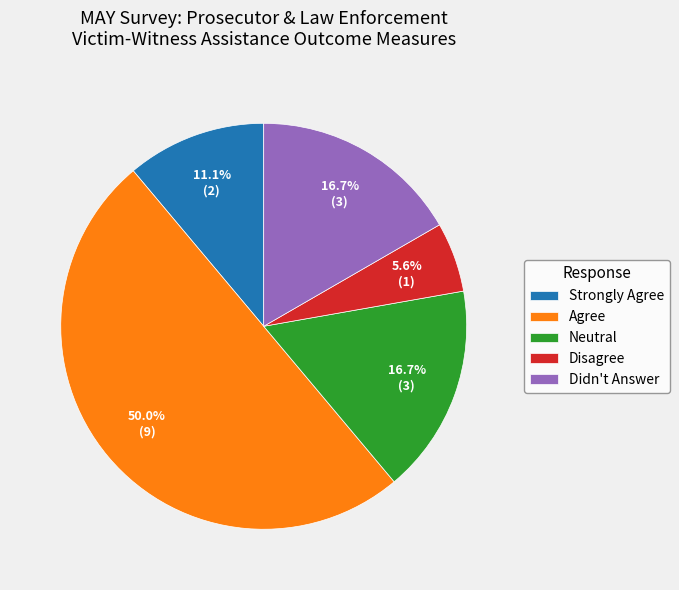

To the nearest percent, what is the combined percentage of Didn't Answer and Neutral?

33%